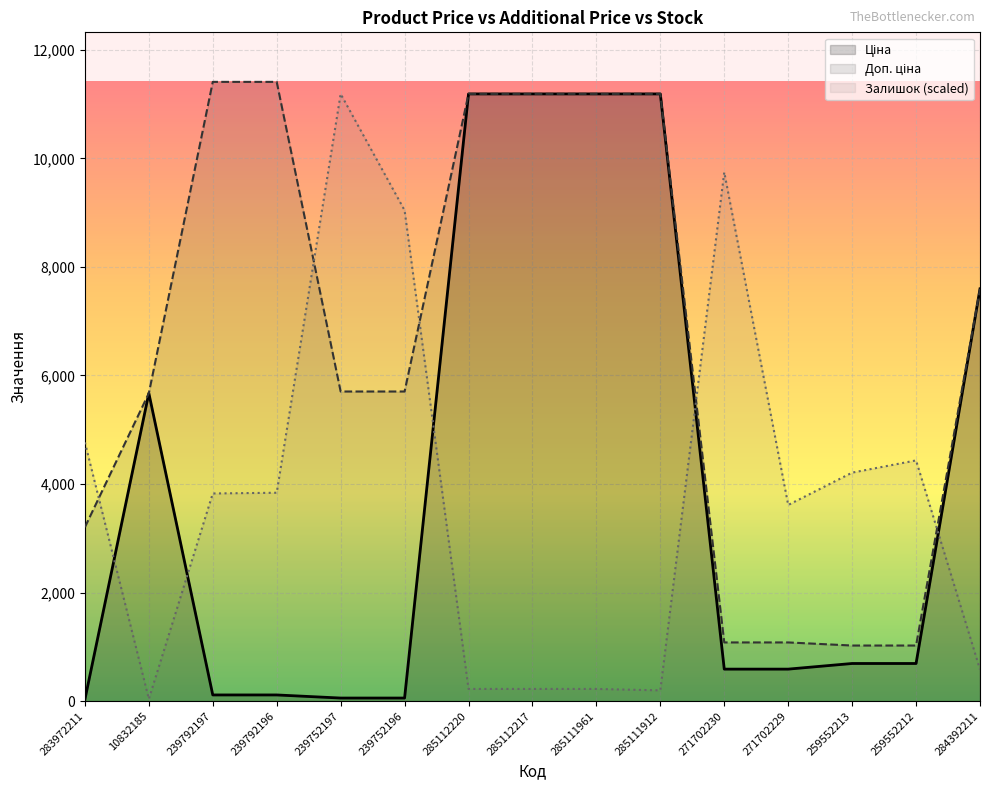

Count the number of categories in the chart.

15